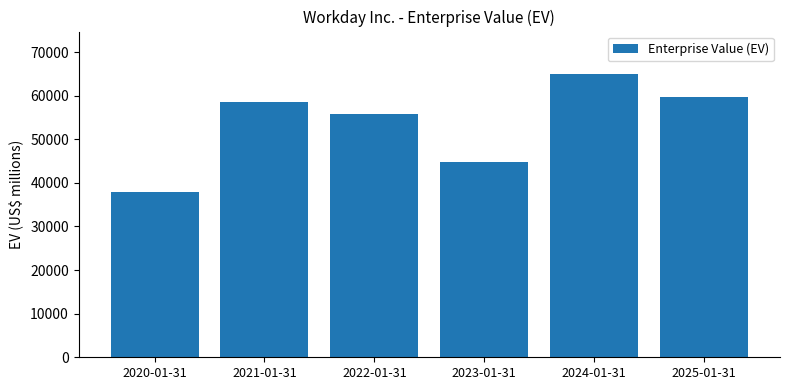

What is the average value?

53574